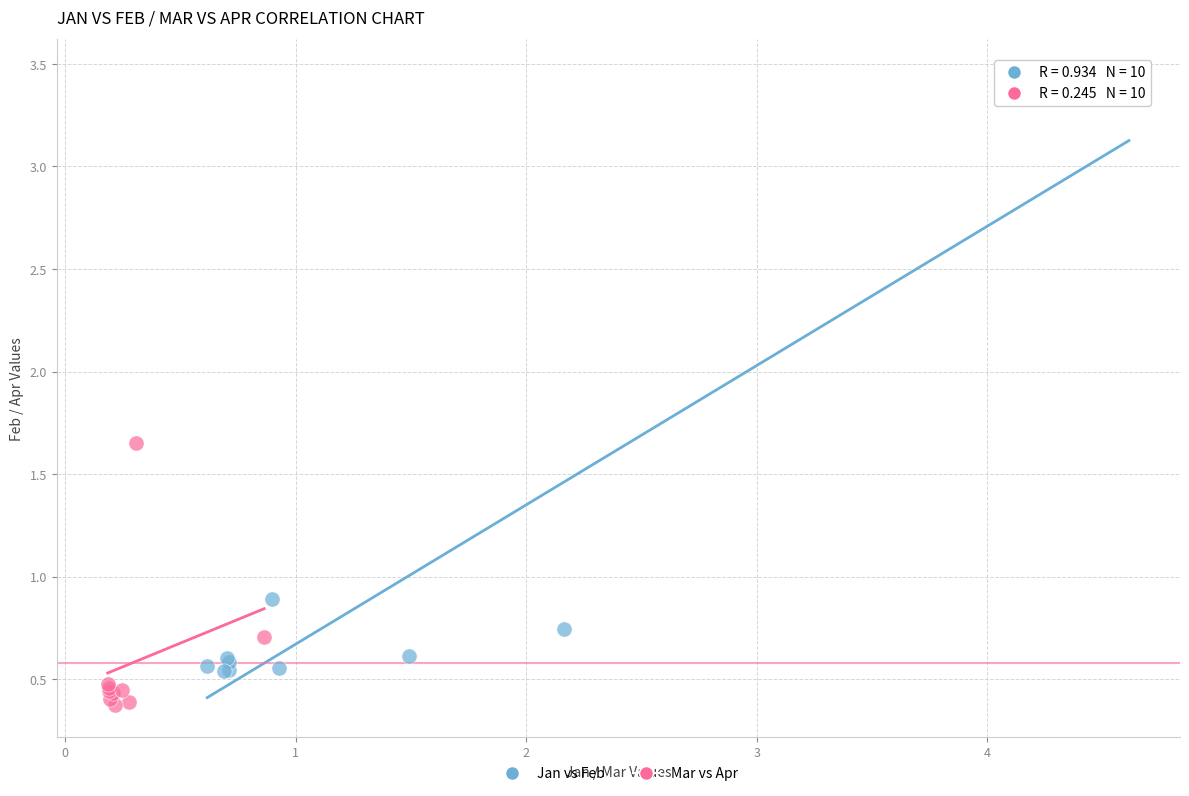

Which series contains the highest Y value?

Jan vs Feb